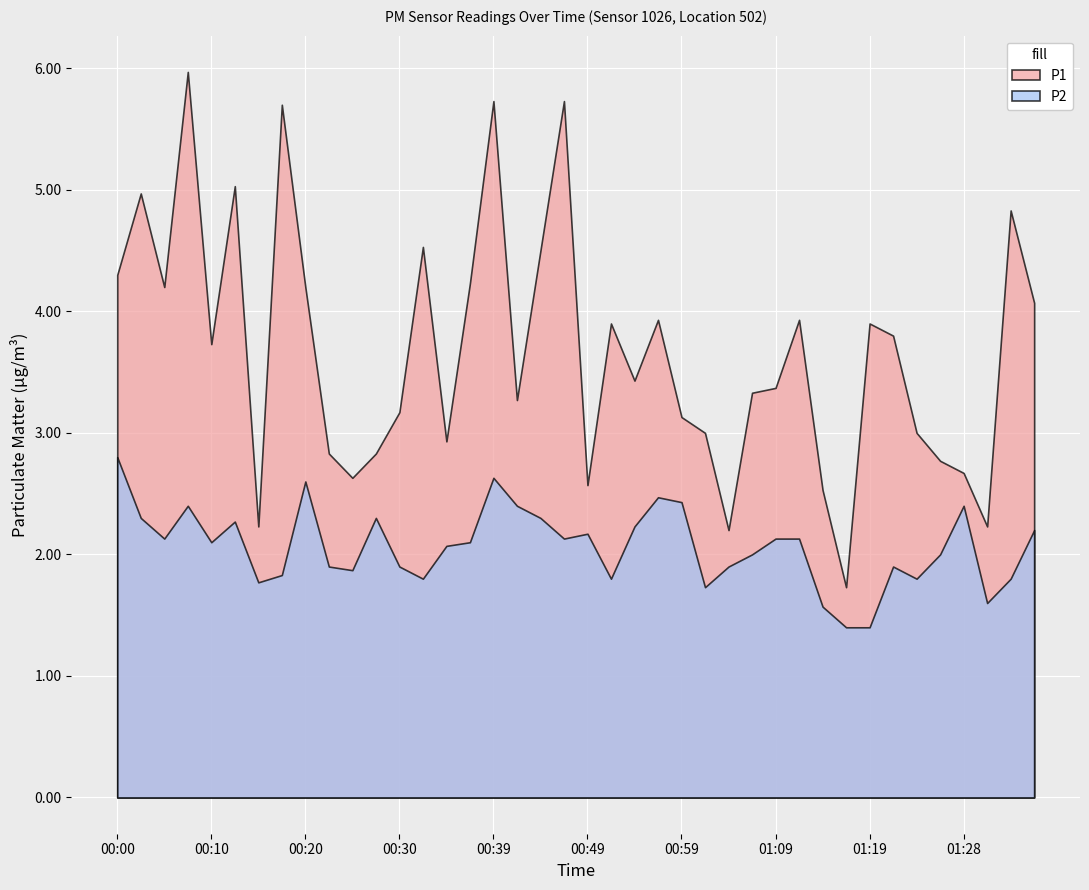

At which label does P2 reach its peak?

00:00